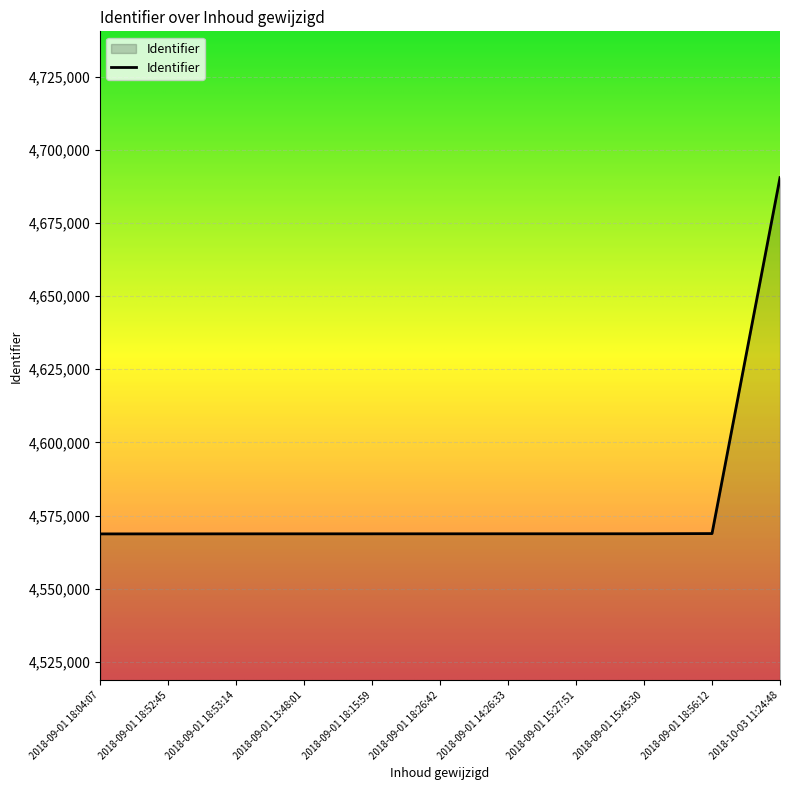

What is the ratio of the value at 2018-10-03 11:24:48 to the value at 2018-09-01 15:27:51?

1.0